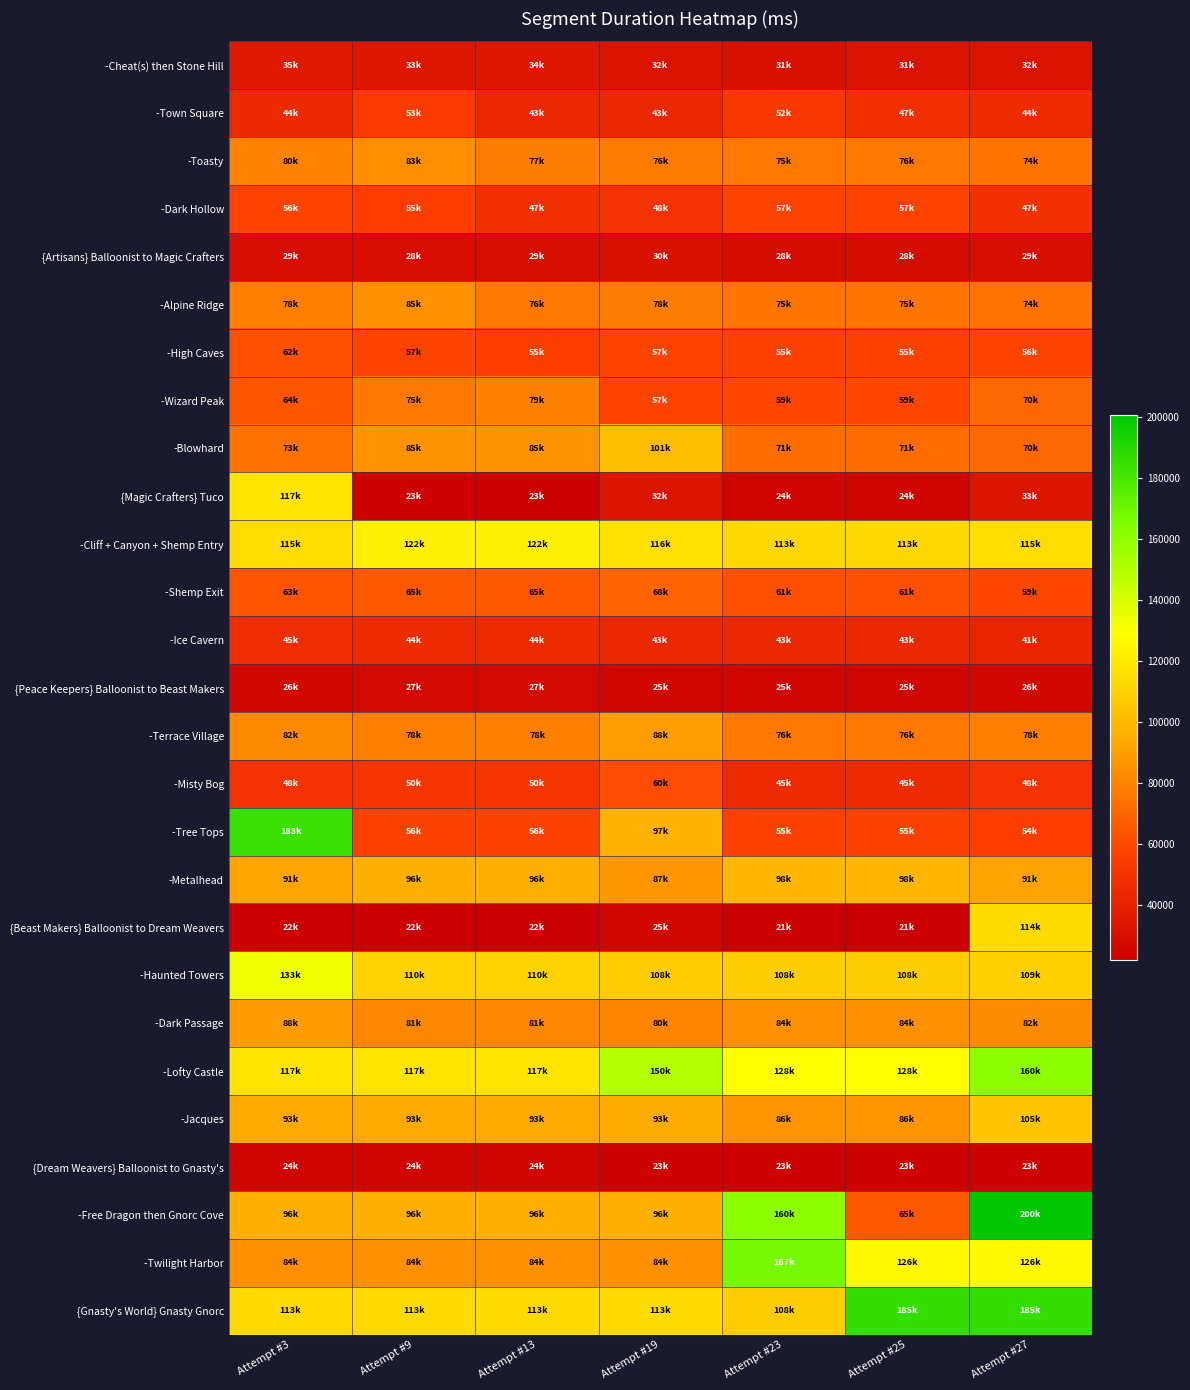

Count the number of categories in the chart.

7